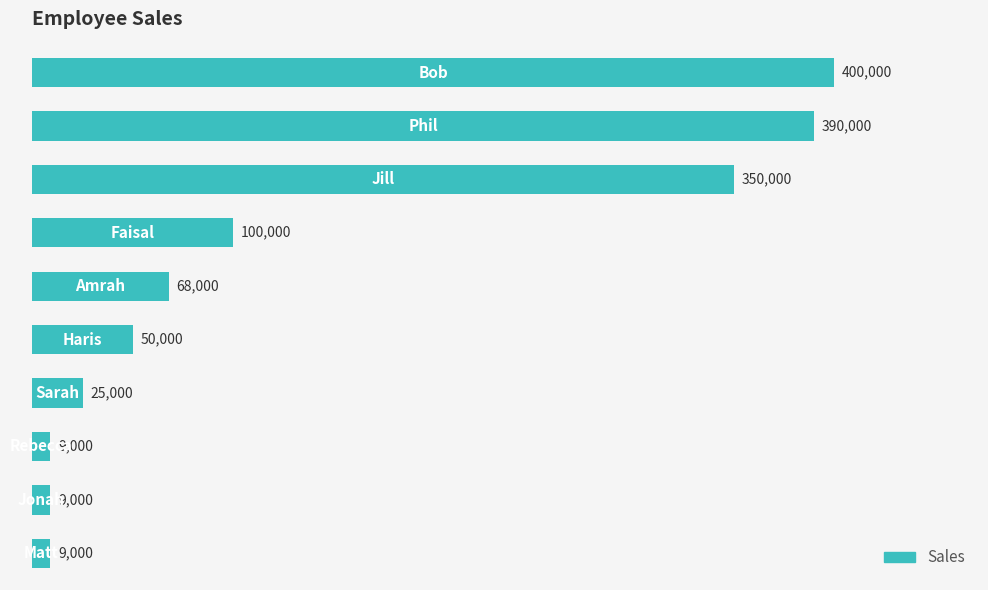

What is the greatest value displayed?

400000